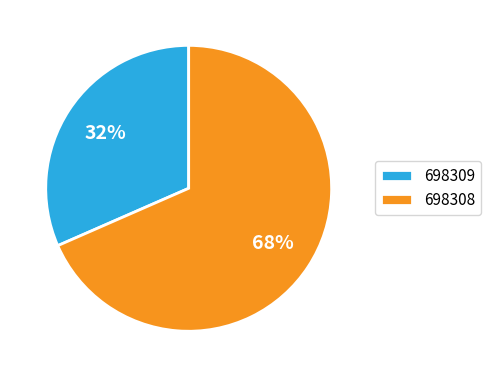

The 698309 slice represents 17% of the pie. True or false?

False